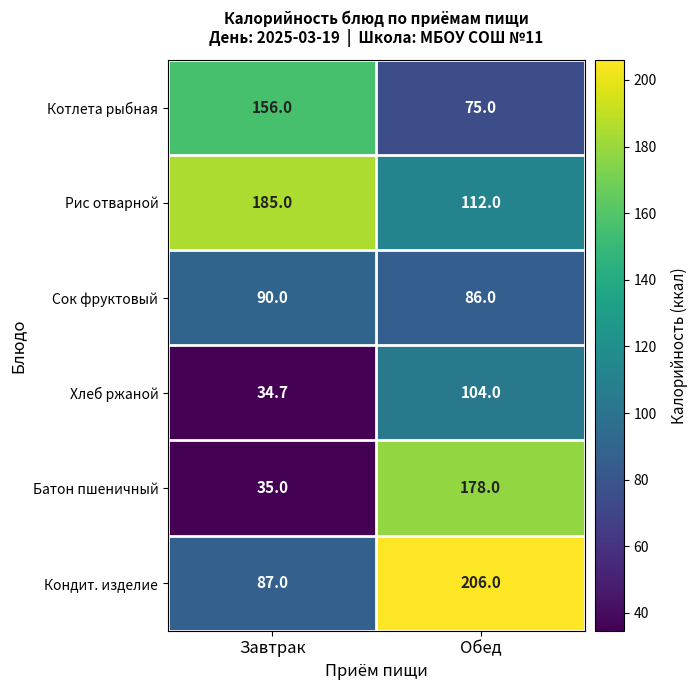

What is the total value across all series at Завтрак?

587.7